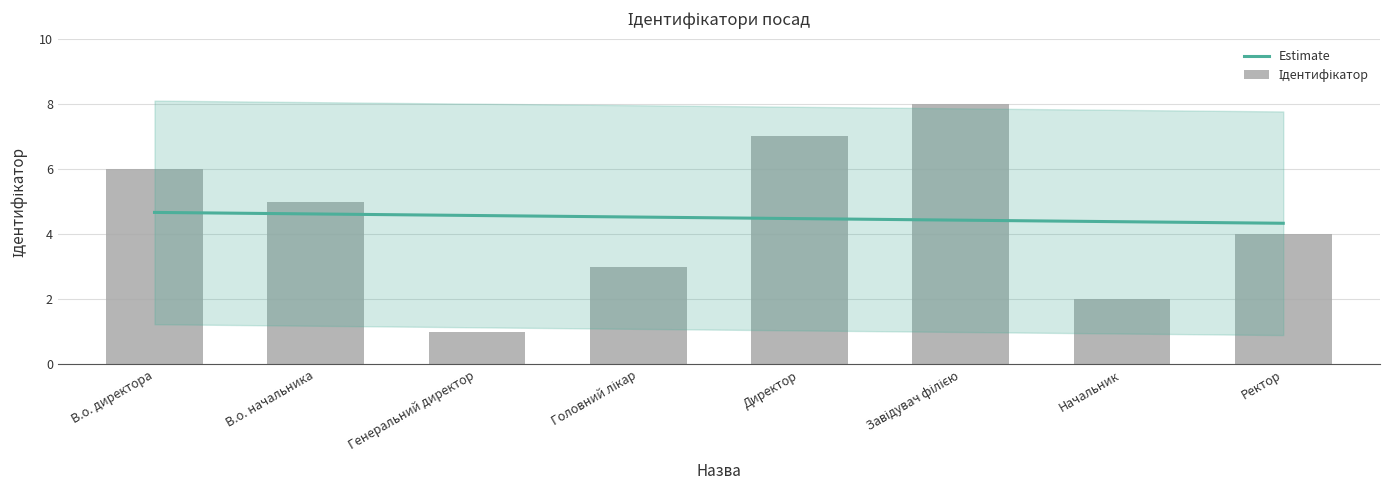

Does the chart contain any negative values?

No